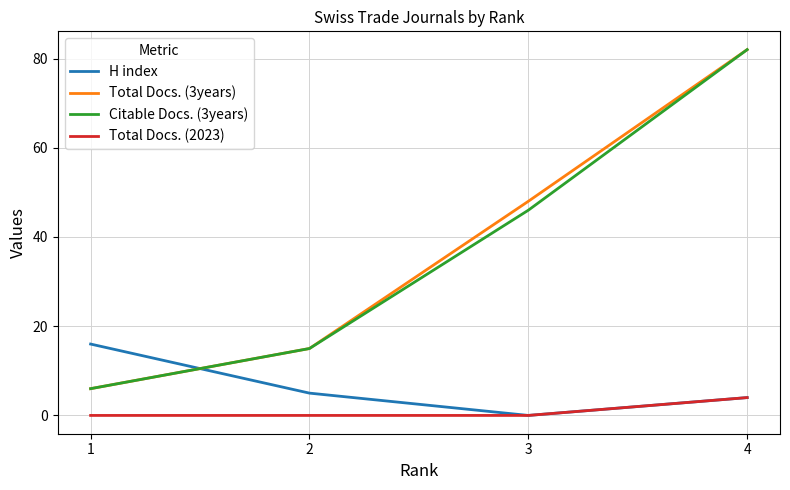

Reading left to right, what are all the values shown in this chart?

H index: 16	5	0	4
Total Docs. (3years): 6	15	48	82
Citable Docs. (3years): 6	15	46	82
Total Docs. (2023): 0	0	0	4